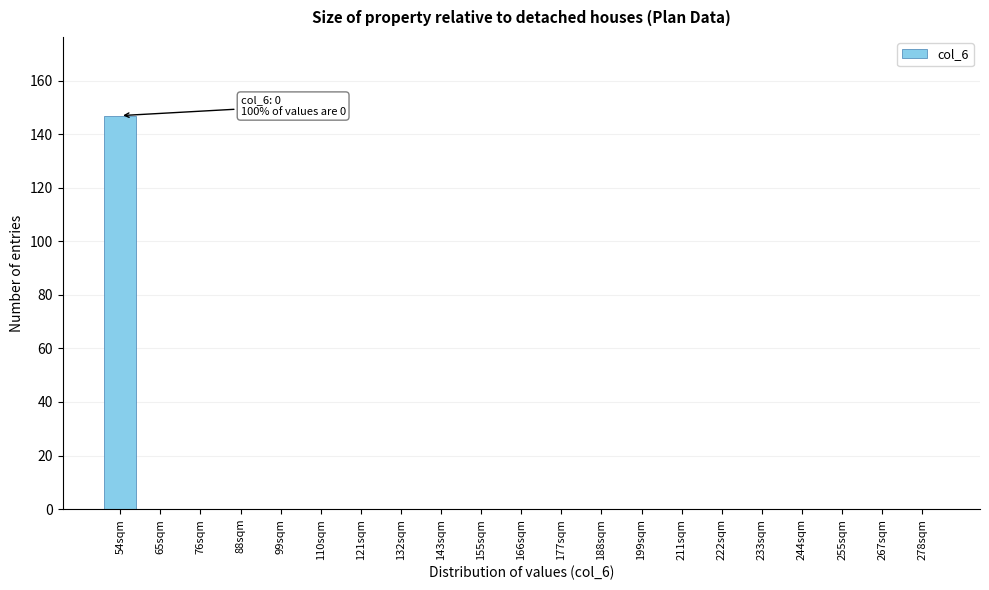

Reading left to right, list all the values displayed in this chart.

54sqm=147	65sqm=0	76sqm=0	88sqm=0	99sqm=0	110sqm=0	121sqm=0	132sqm=0	143sqm=0	155sqm=0	166sqm=0	177sqm=0	188sqm=0	199sqm=0	211sqm=0	222sqm=0	233sqm=0	244sqm=0	255sqm=0	267sqm=0	278sqm=0